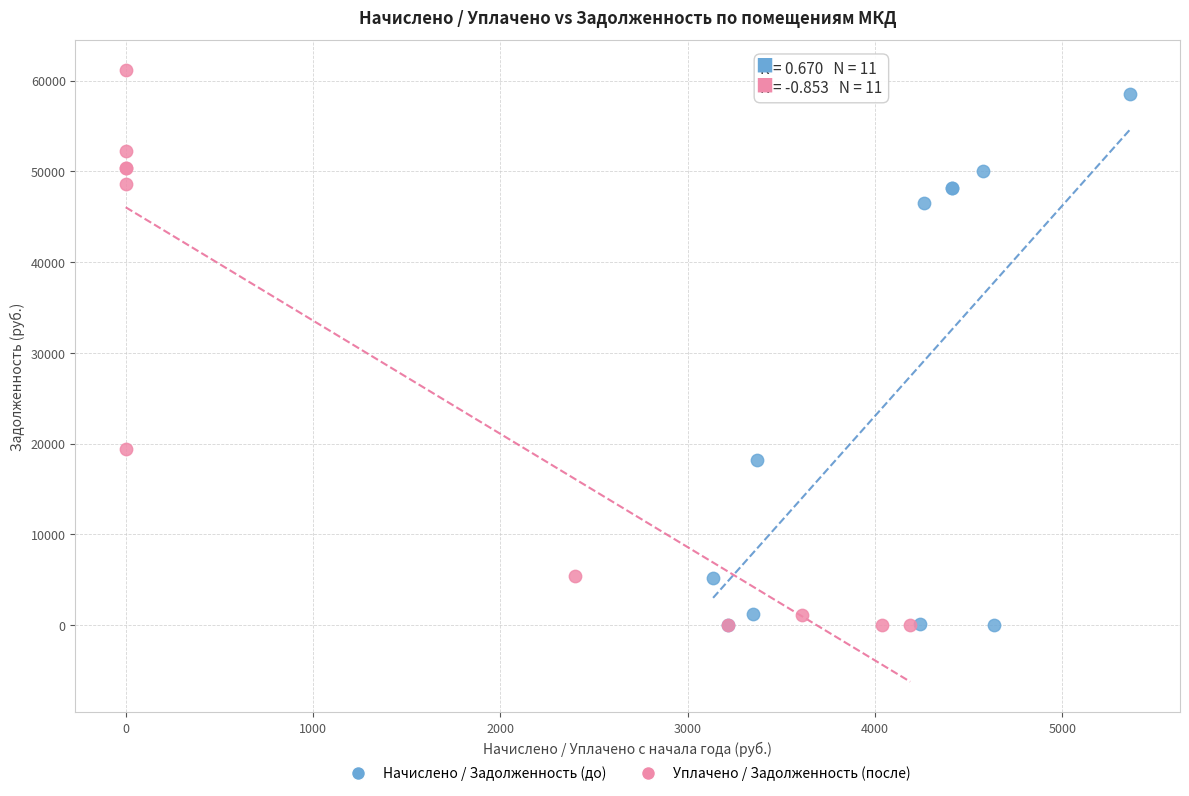

Which series has the widest spread of Y values?

Уплачено / Задолженность (после)